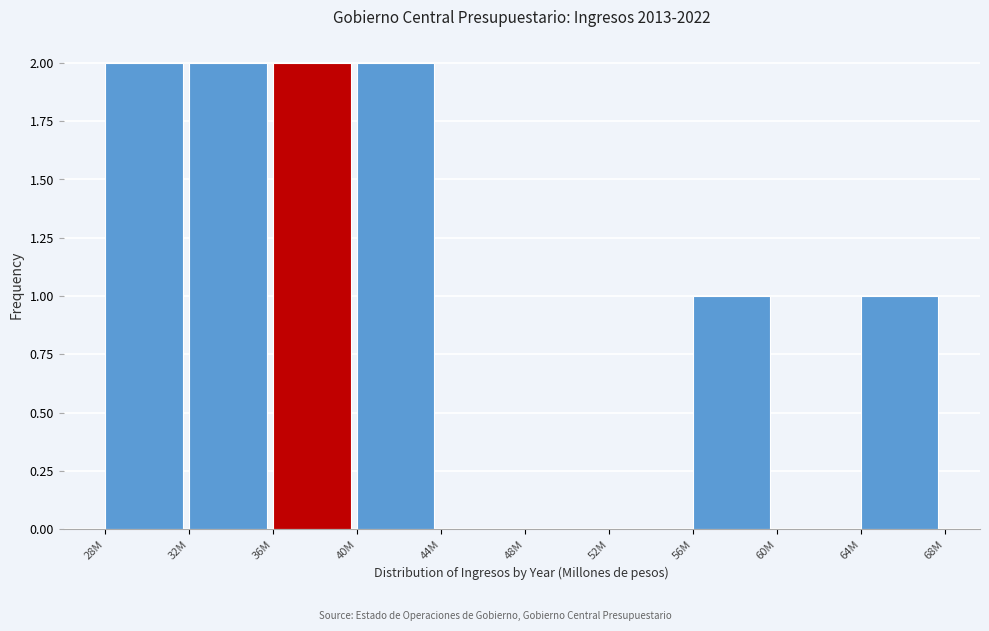

Reading right to left, transcribe all the data shown in this chart.

64M=1	60M=0	56M=1	52M=0	48M=0	44M=0	40M=2	36M=2	32M=2	28M=2